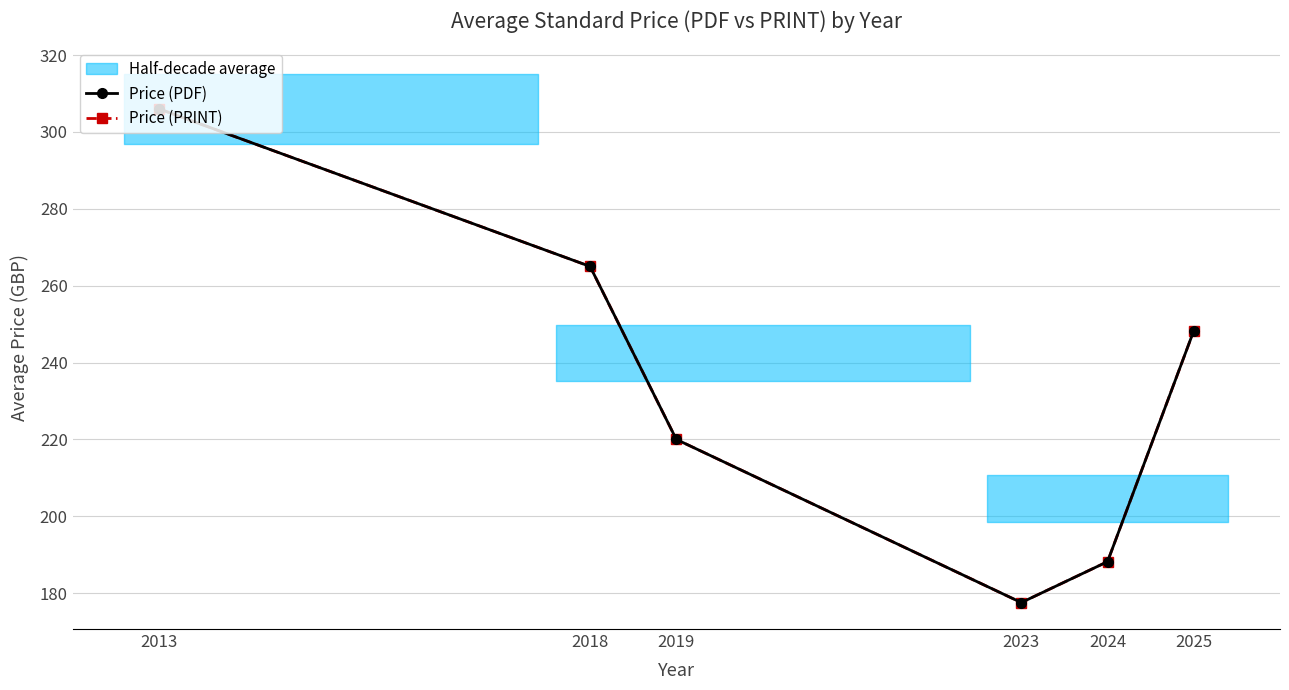

What is the sum of all Price (PDF) values?

1405.0